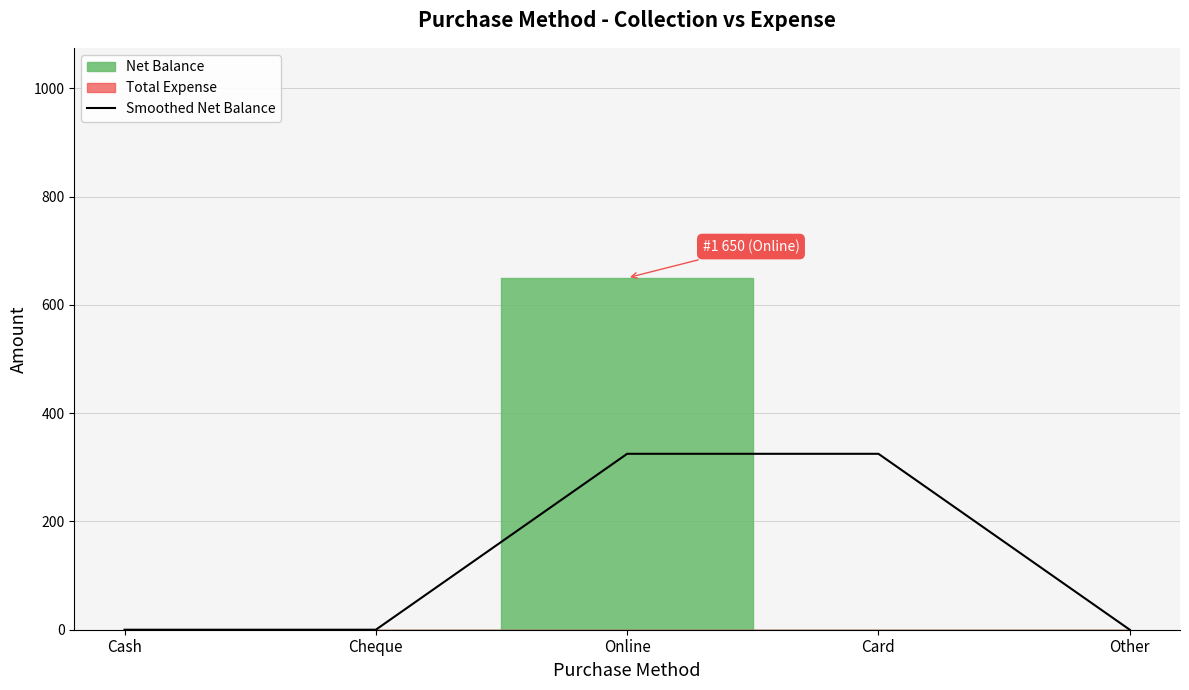

True or false: the data shows 325 at Online.

True